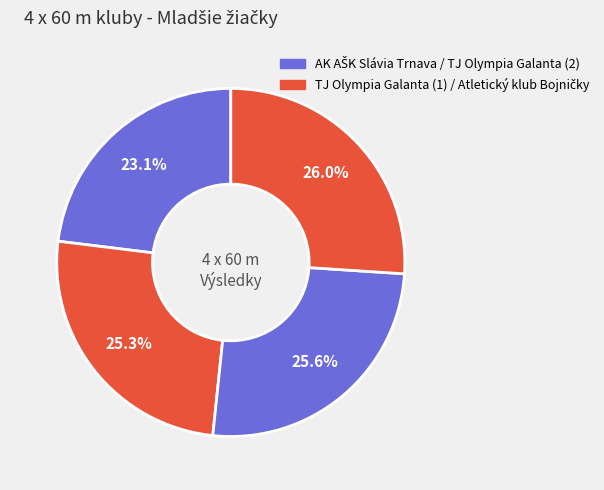

Which category has the biggest portion of the pie?

Atletický klub Bojničky